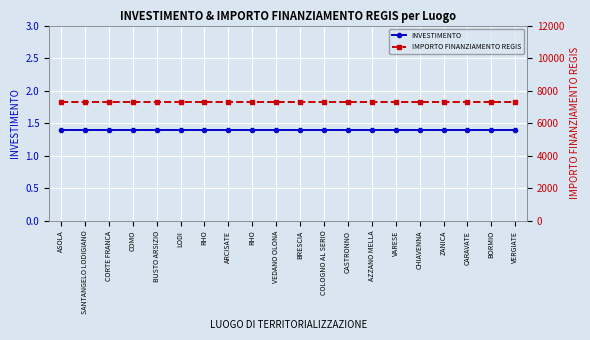

What is the spread (max minus min) of values at BRESCIA?

7299.6